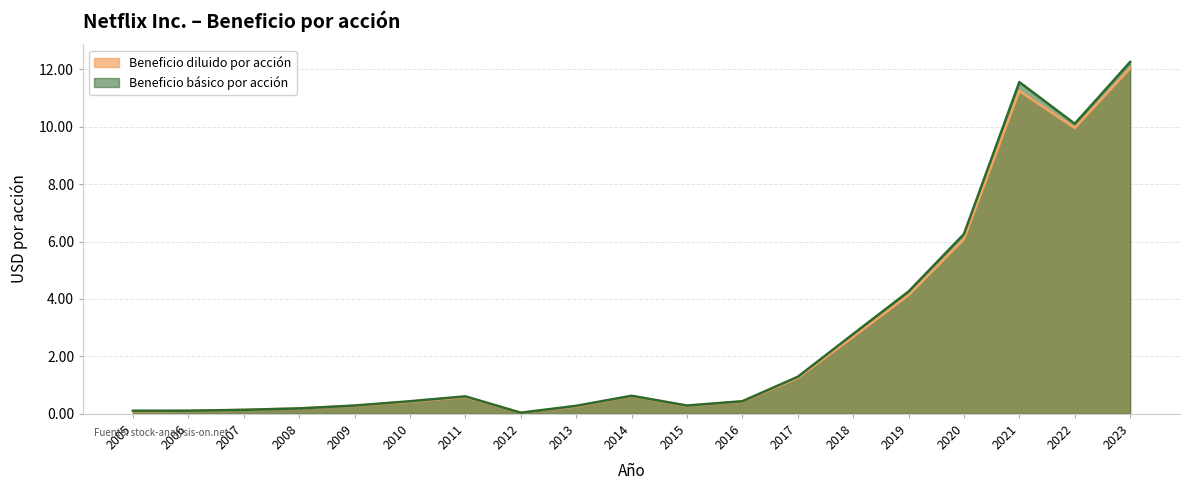

Reading right to left, transcribe all the data shown in this chart.

Beneficio diluido por acción: 2023=12.0	2022=9.9	2021=11.2	2020=6.1	2019=4.1	2018=2.7	2017=1.2	2016=0.4	2015=0.3	2014=0.6	2013=0.3	2012=0.0	2011=0.6	2010=0.4	2009=0.3	2008=0.2	2007=0.1	2006=0.1	2005=0.1
Beneficio básico por acción: 2023=12.2	2022=10.1	2021=11.6	2020=6.3	2019=4.3	2018=2.8	2017=1.3	2016=0.4	2015=0.3	2014=0.6	2013=0.3	2012=0.0	2011=0.6	2010=0.4	2009=0.3	2008=0.2	2007=0.1	2006=0.1	2005=0.1